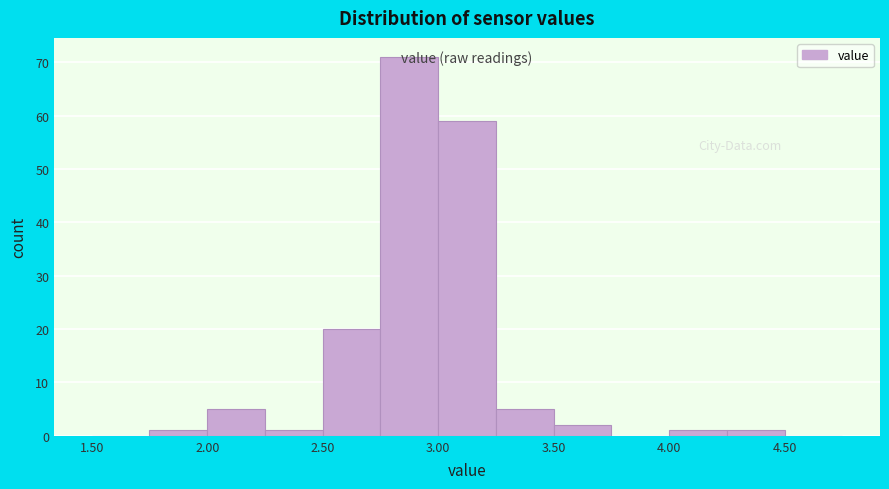

How tall is the bar that spans 2.75 to 3.00 on the x-axis? The values are not printed on the chart, so give them approximately, as read against the axis.

71